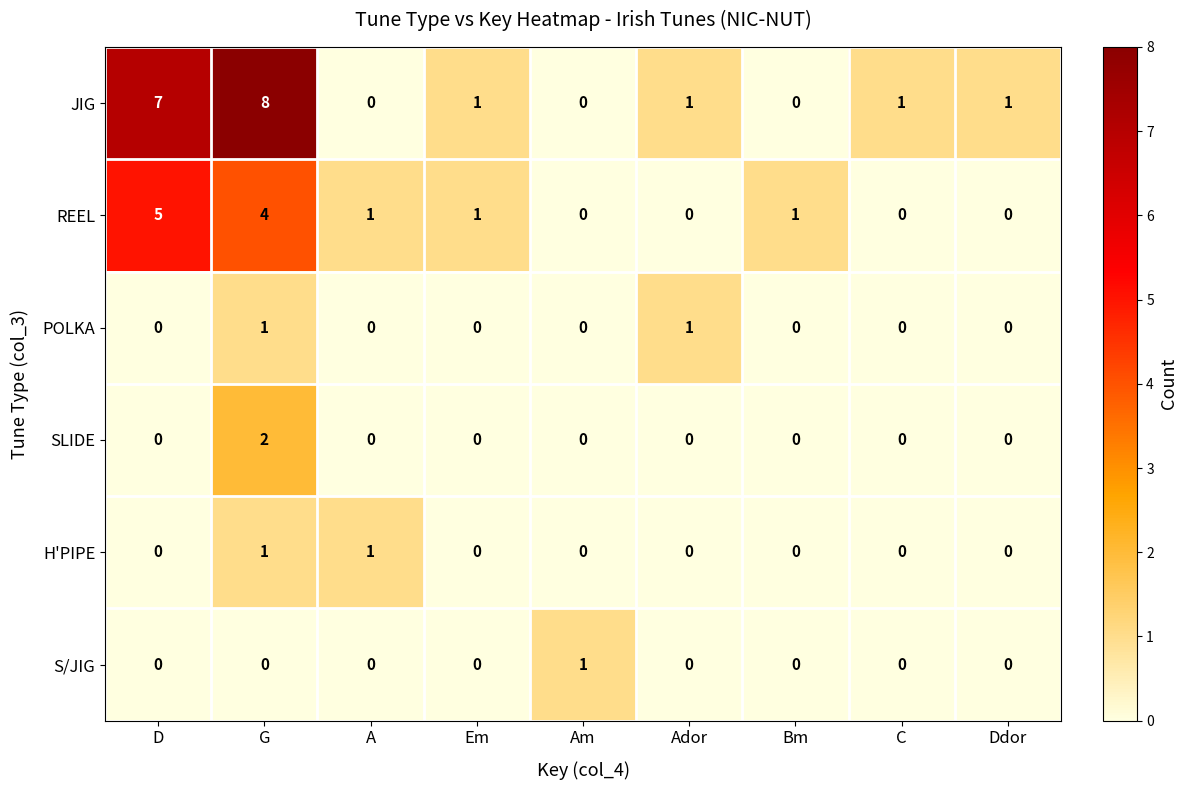

Which label corresponds to the largest value in the chart?

G